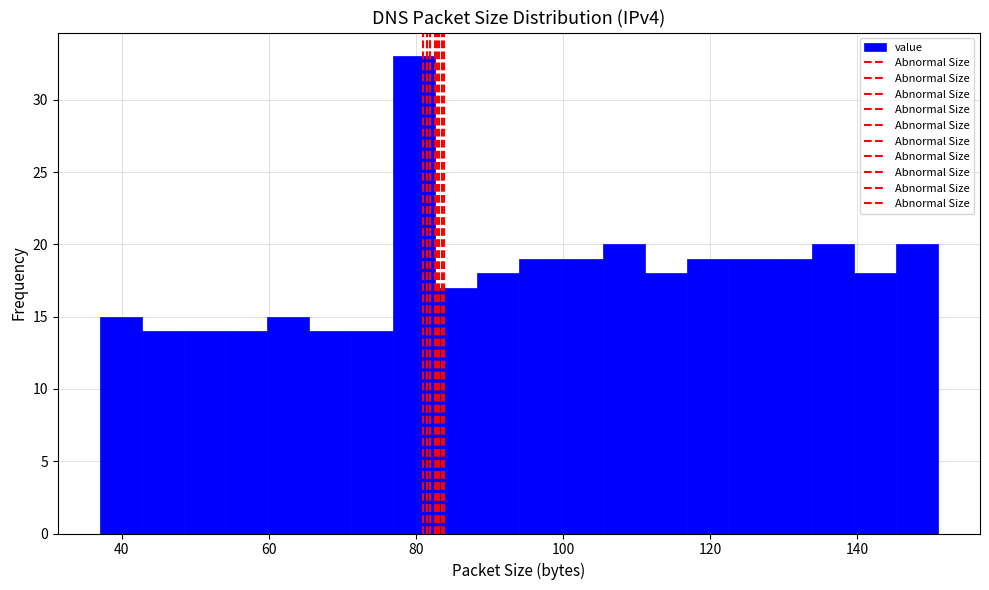

Read against the x-axis, roughly where is the centre of the tallest bar?

80